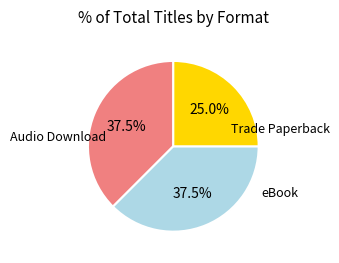

Is there a majority slice in this chart?

No